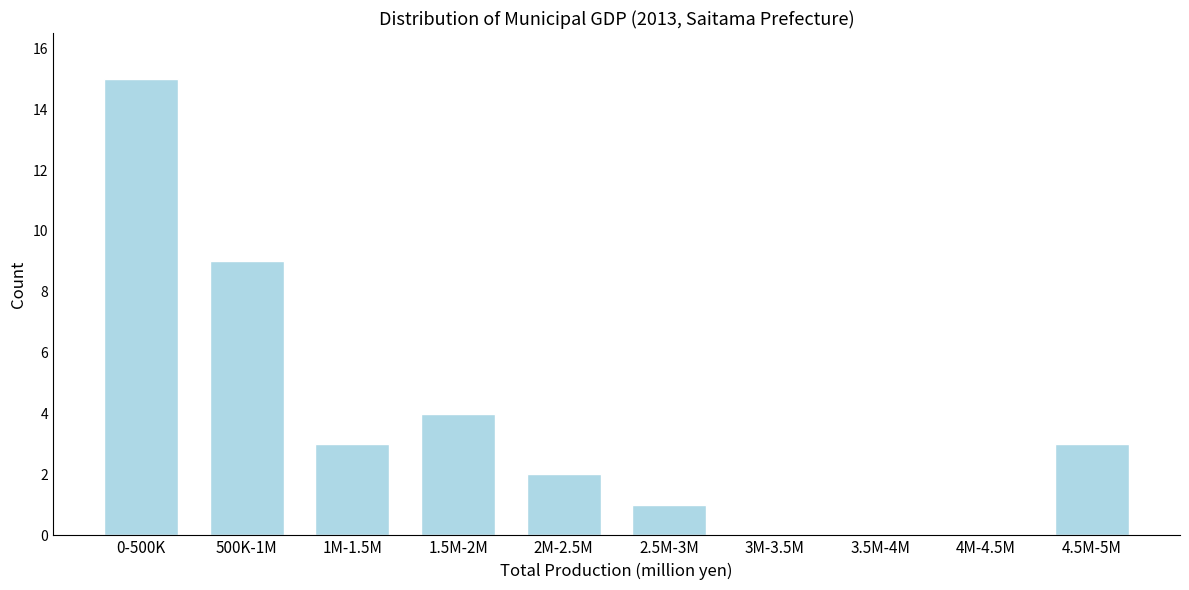

Reading right to left, what are all the values shown in this chart?

4.5M-5M=3	4M-4.5M=0	3.5M-4M=0	3M-3.5M=0	2.5M-3M=1	2M-2.5M=2	1.5M-2M=4	1M-1.5M=3	500K-1M=9	0-500K=15